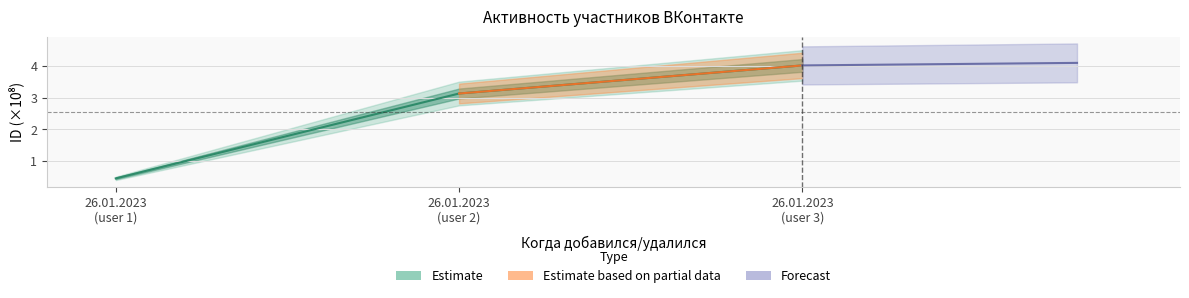

What is the change in value from 26.01.2023 (user 2) to 26.01.2023 (user 3)?

+0.9